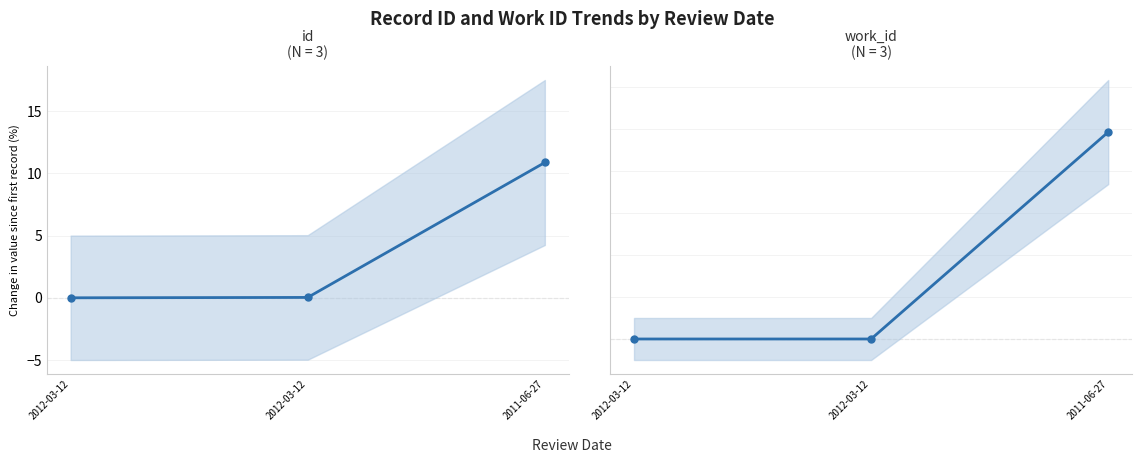

What is the sum of all id values?

10.9